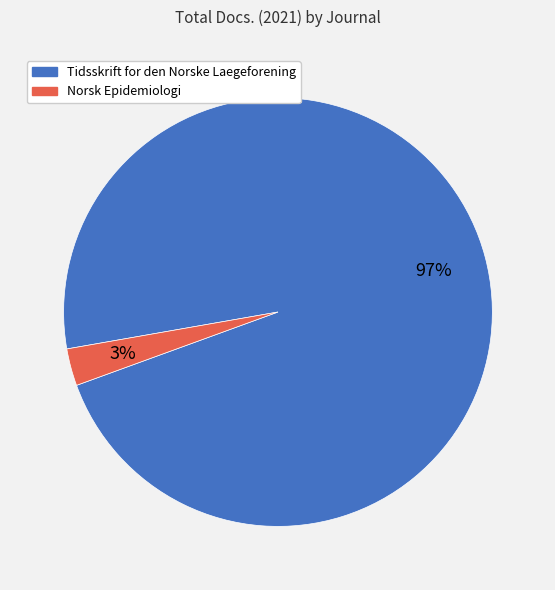

To the nearest percent, what portion does Tidsskrift for den Norske Laegeforening represent?

97%